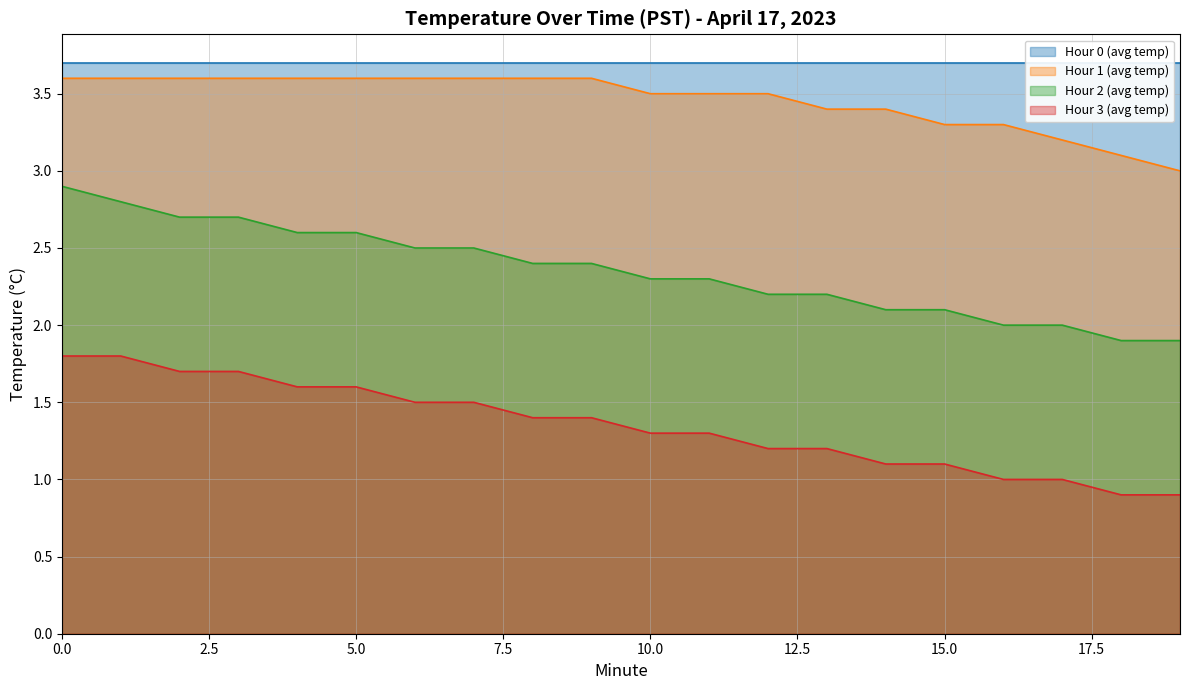

Which series has the widest spread of values?

Hour 2 (avg temp)